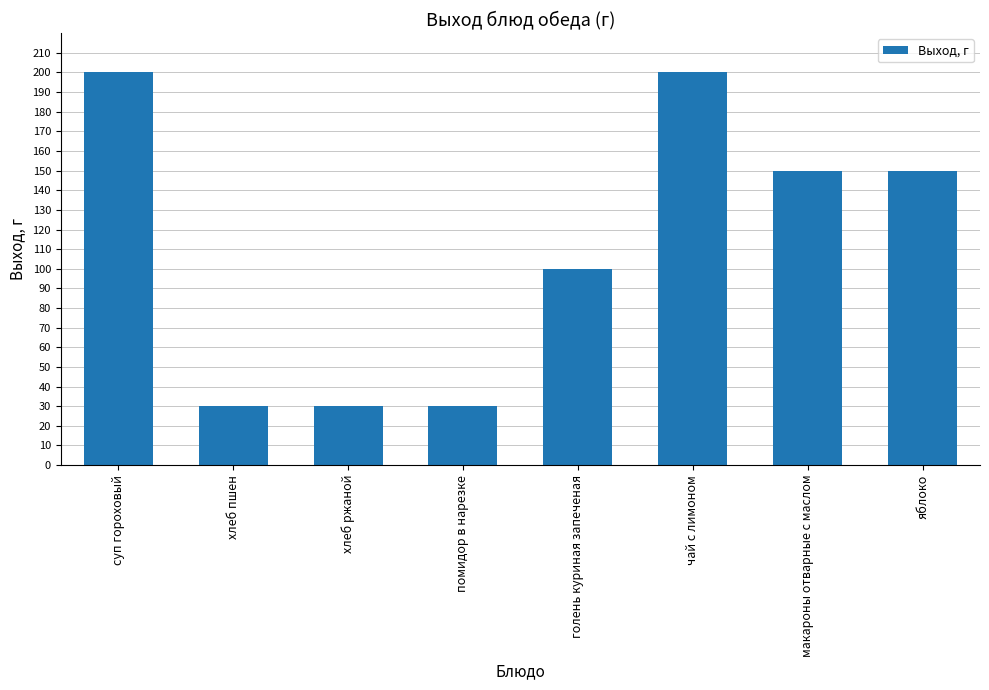

Reading left to right, list all the values displayed in this chart.

суп гороховый=200	хлеб пшен=30	хлеб ржаной=30	помидор в нарезке=30	голень куриная запеченая=100	чай с лимоном=200	макароны отварные с маслом=150	яблоко=150